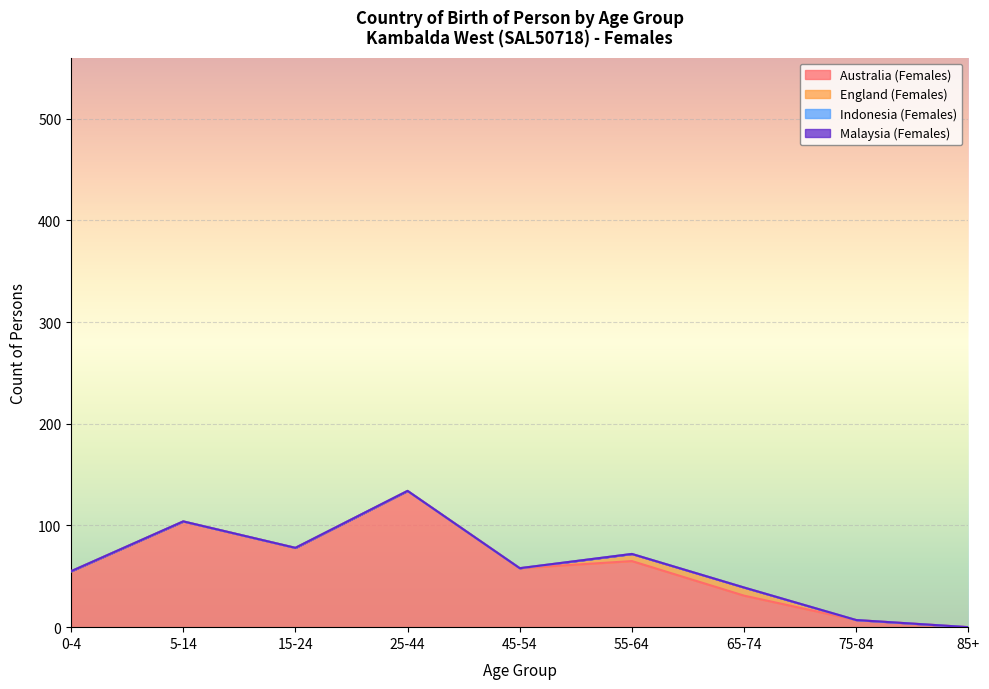

Does the chart display data point markers on the line(s)?

No